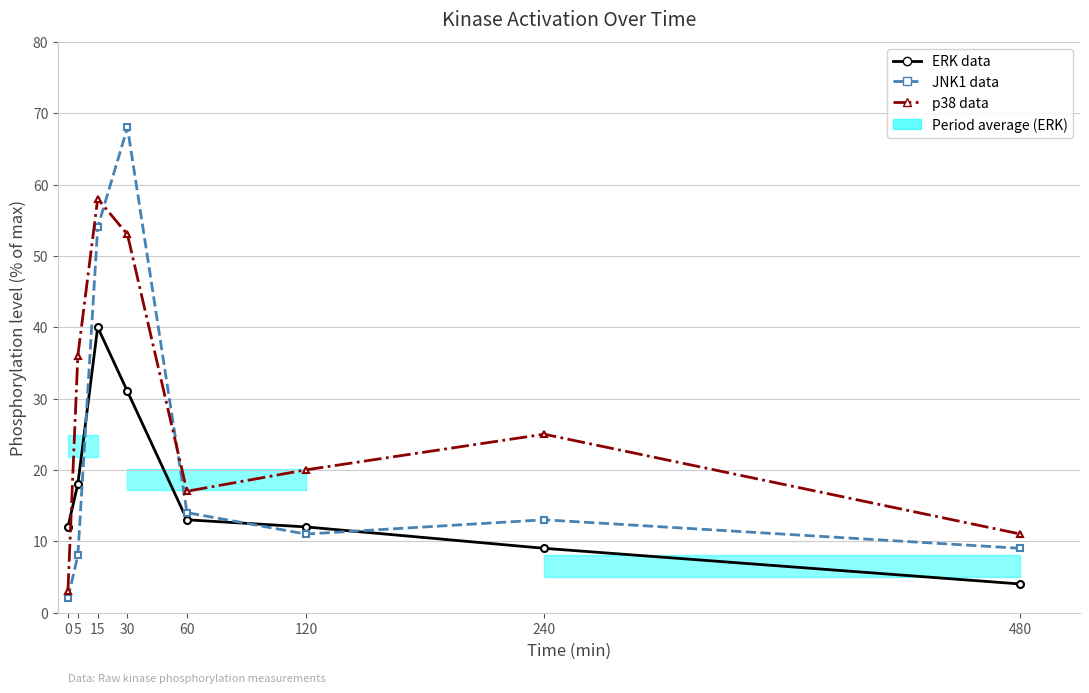

List the series in order of their peak value, highest first.

JNK1 data, p38 data, ERK data